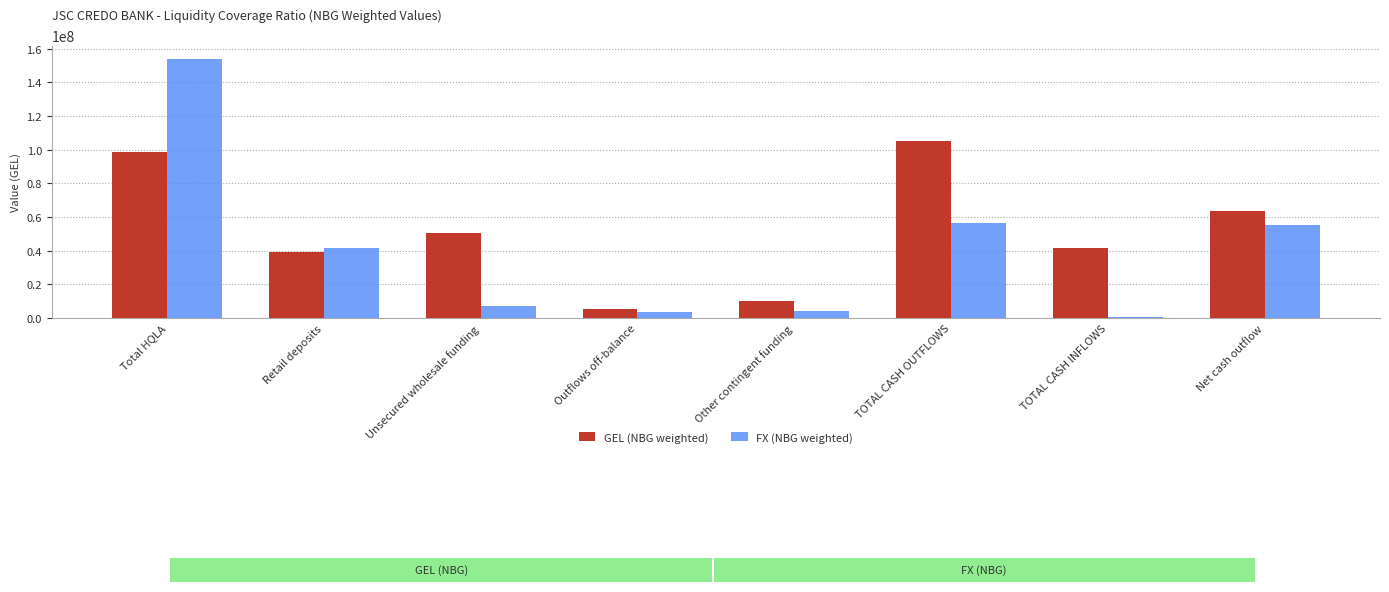

True or false: GEL (NBG weighted) has a value of 98860410.3 at Total HQLA.

True